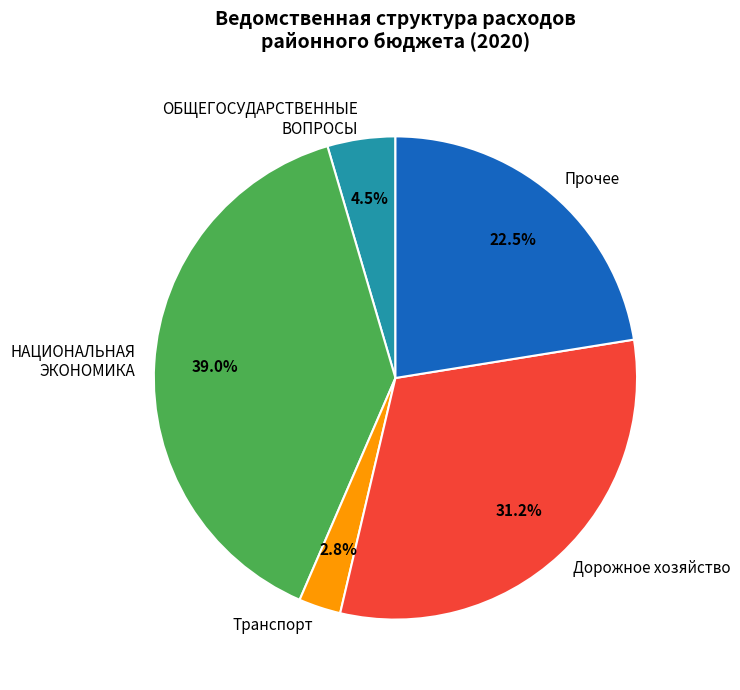

Rank the categories by value from highest to lowest.

НАЦИОНАЛЬНАЯ ЭКОНОМИКА, Дорожное хозяйство, Прочее, ОБЩЕГОСУДАРСТВЕННЫЕ ВОПРОСЫ, Транспорт